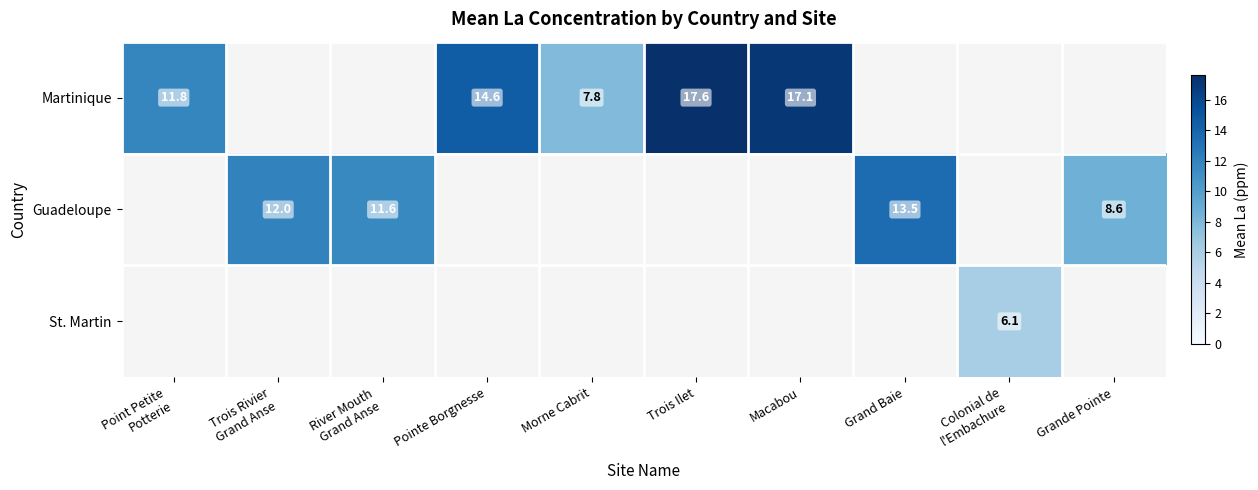

Which category has the lowest value across all series?

Colonial de
l'Embachure